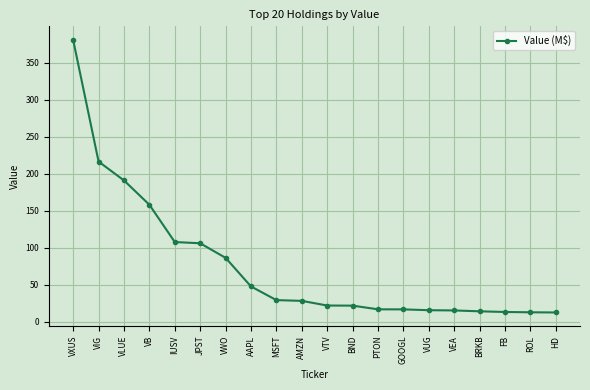

What is the greatest value displayed?

381.0